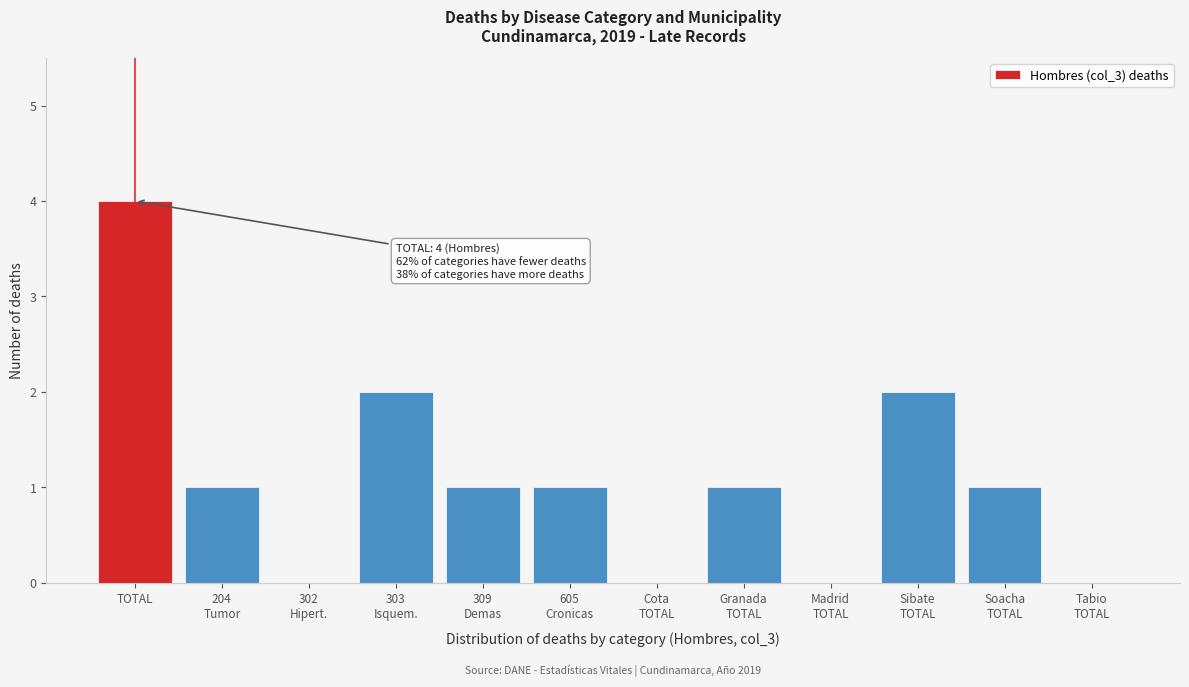

What is the greatest value displayed?

4